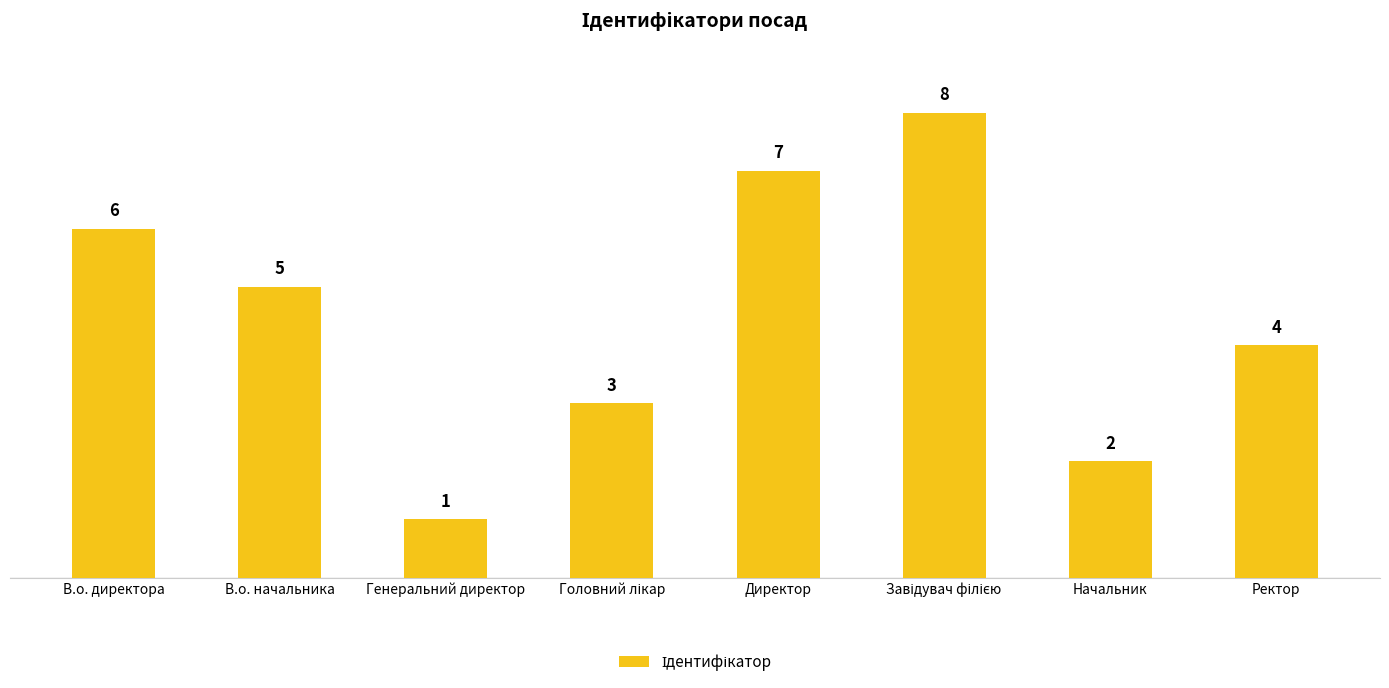

What is the difference between the second highest and second lowest values?

5